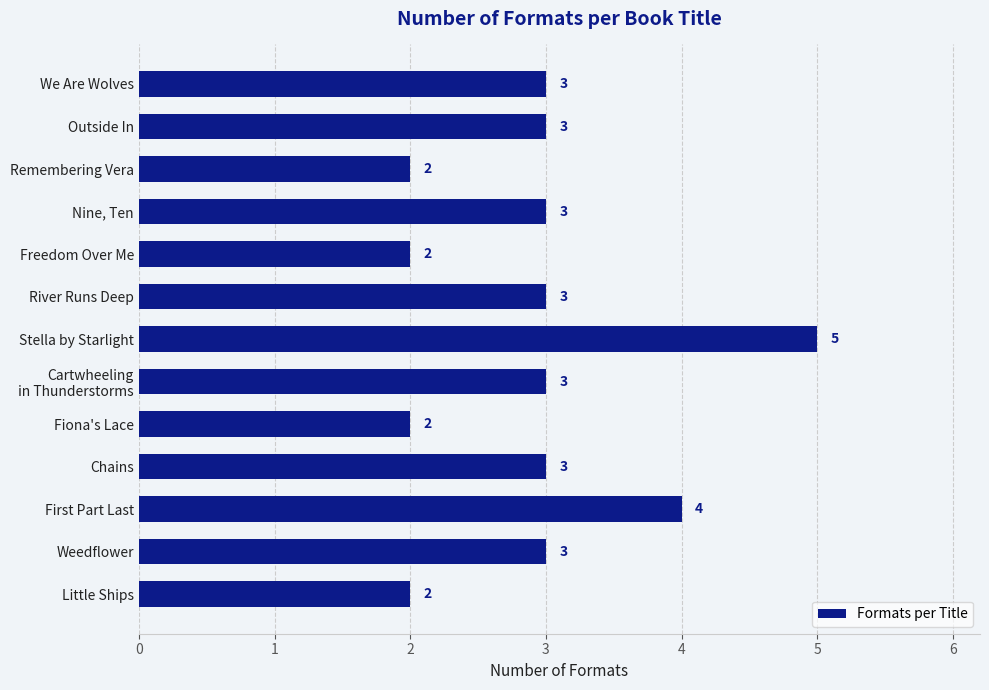

What value does the data have at First Part Last?

4